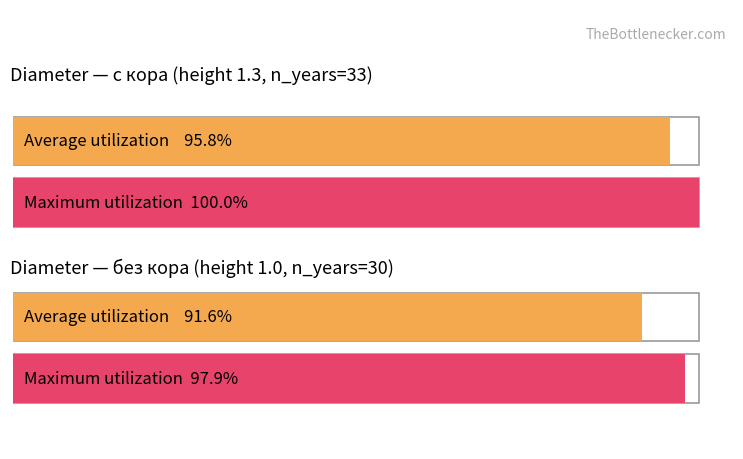

Does the chart contain any negative values?

No